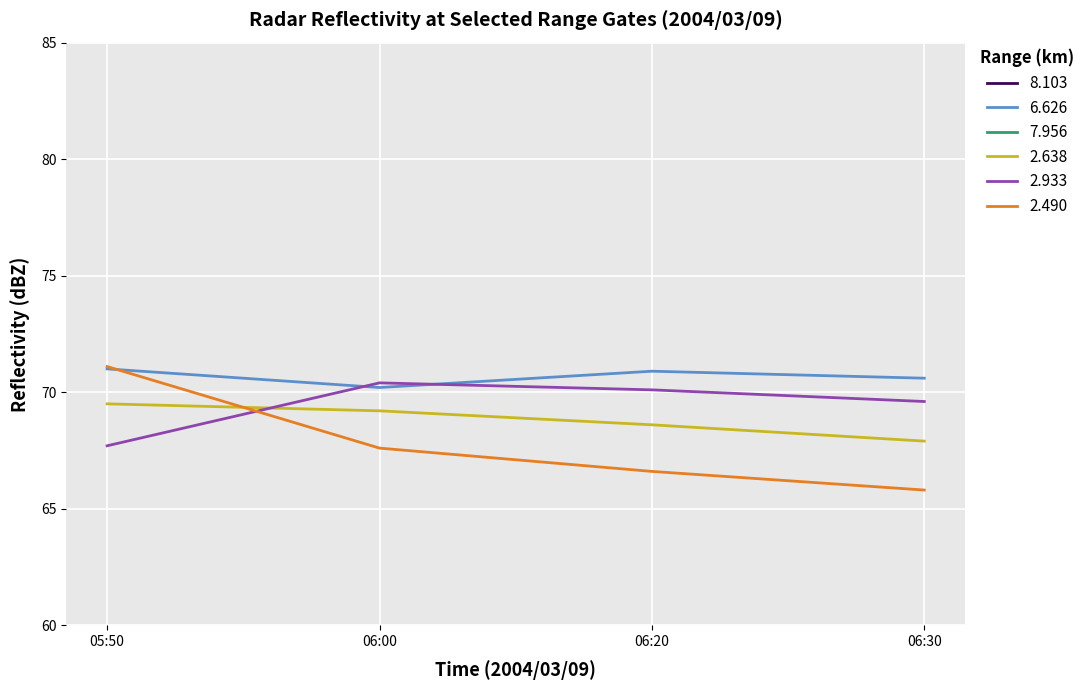

The value of 2.490 at 05:50 is 19.6. True or false?

False